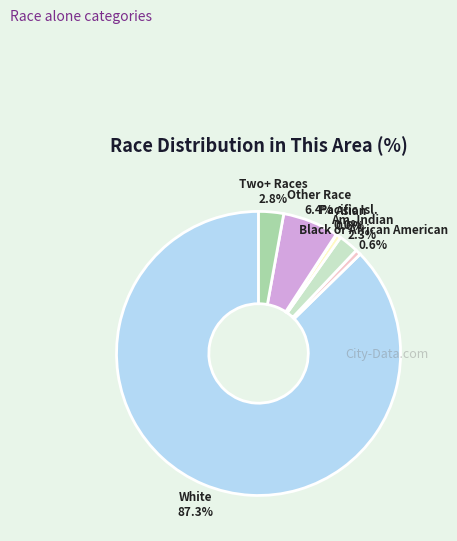

Does any single category account for the majority?

Yes